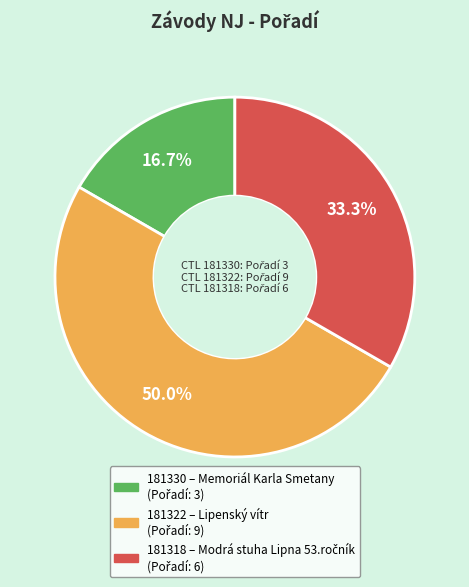

How many segments does this pie chart have?

3